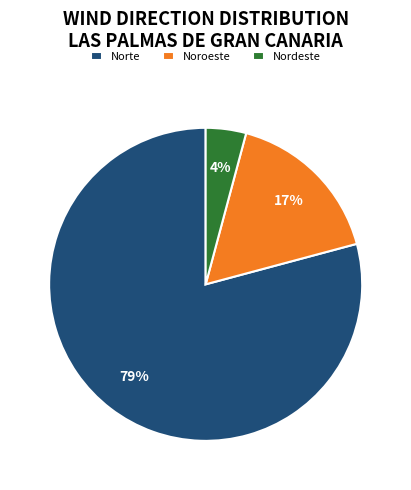

Rank the categories by value from lowest to highest.

Nordeste, Noroeste, Norte